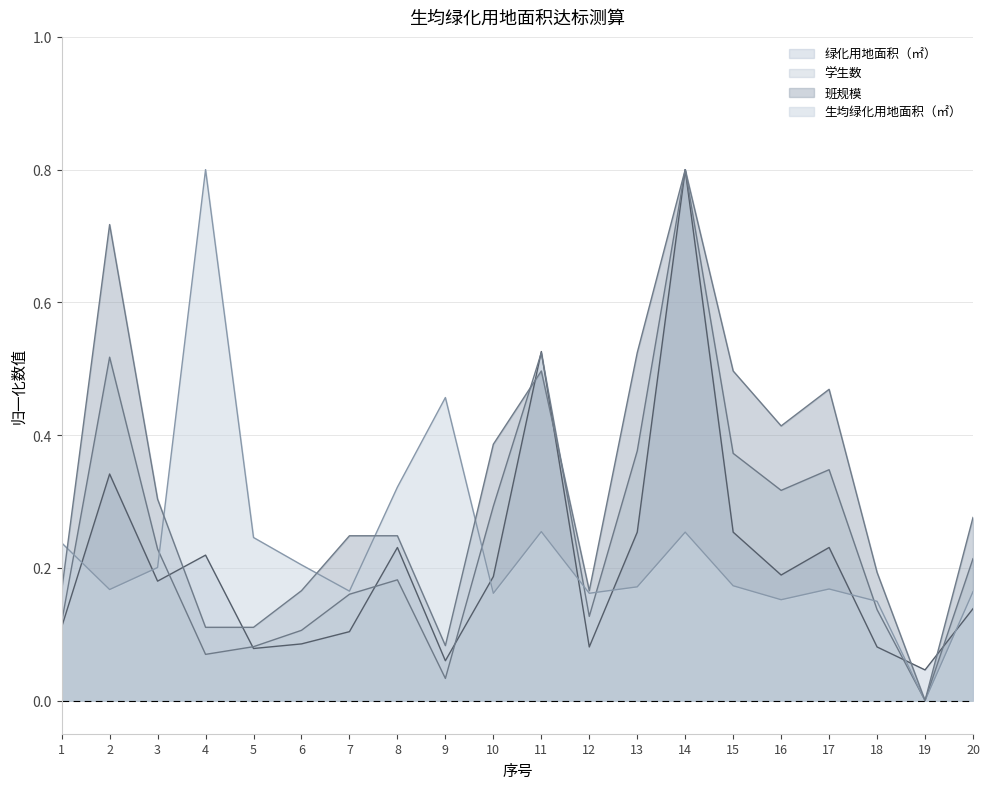

At which label is 学生数 closest to 0?

19